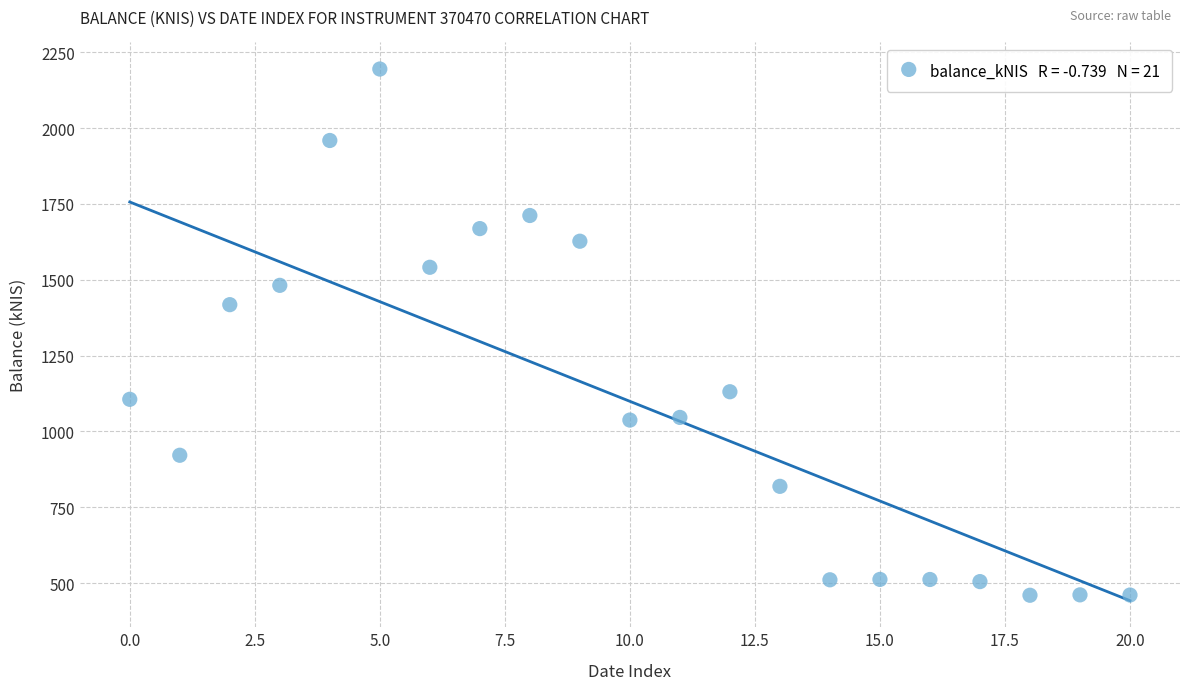

What Y value in the scatter plot is closest to 1327?

1417.7